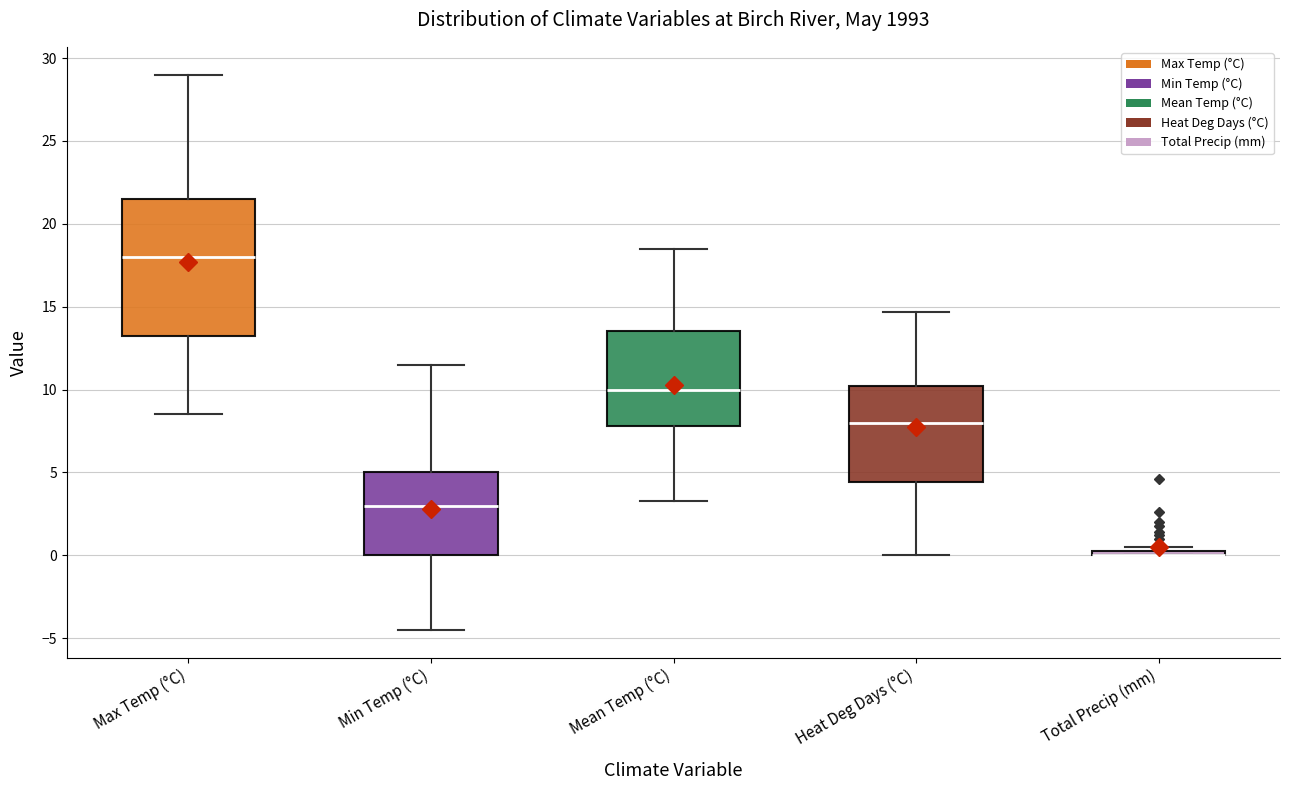

Where does the median line of the box for Min Temp (°C) sit on the y-axis? The values are not printed on the chart, so give them approximately, as read against the axis.

3.0